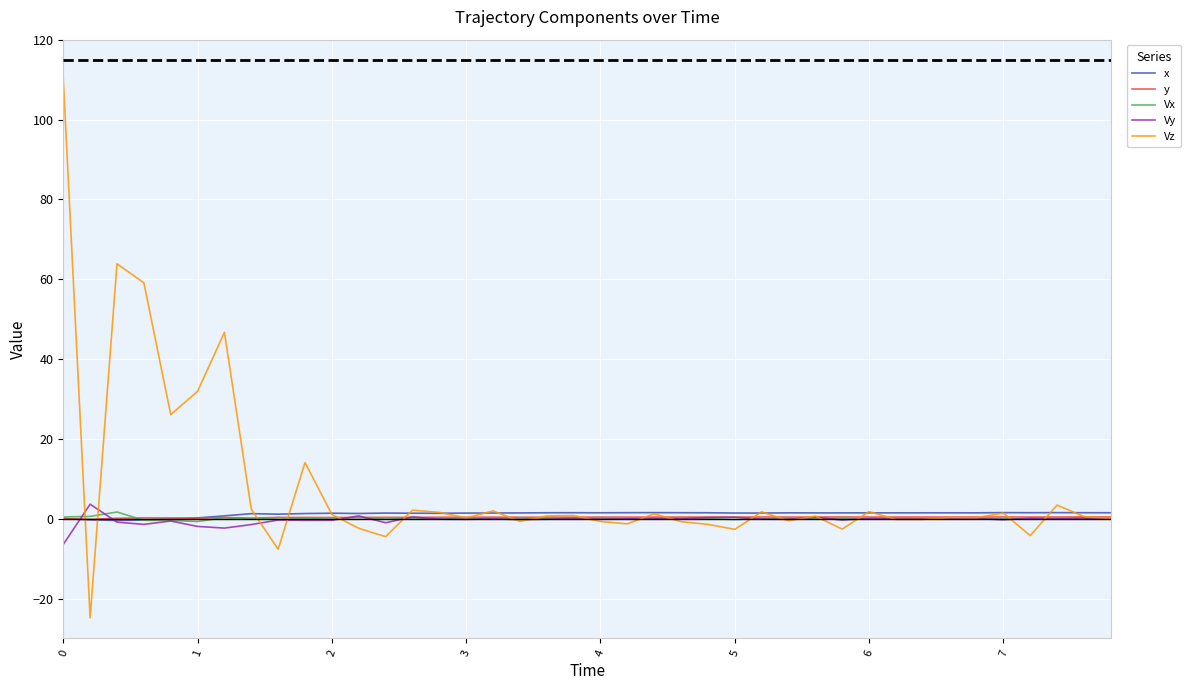

Which series has the largest total across all categories?

Vz